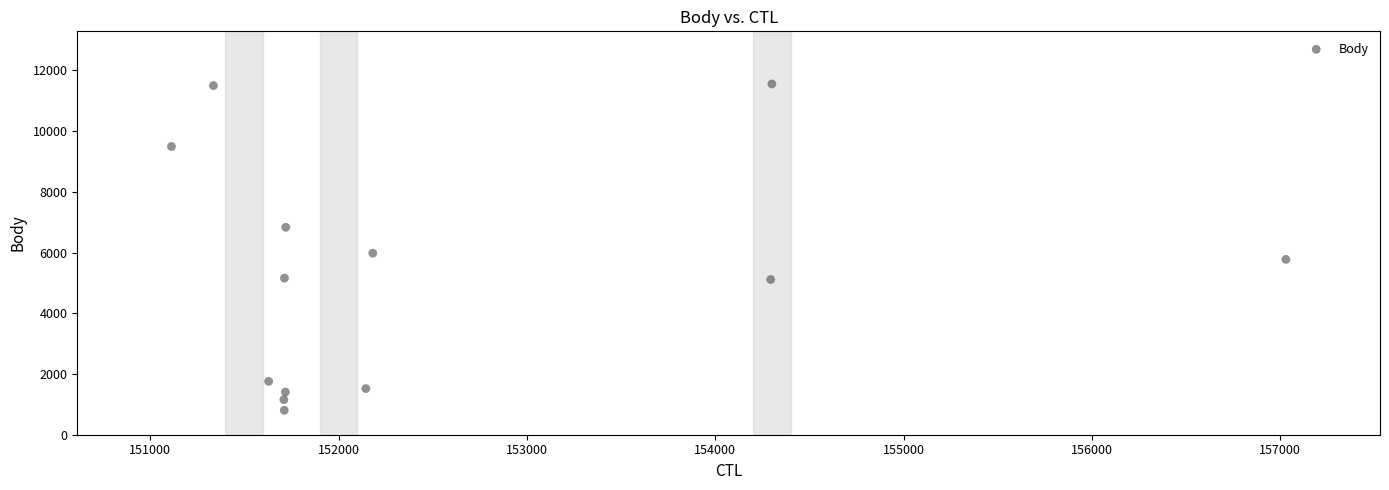

What Y value in the scatter plot is closest to 6179?

5980